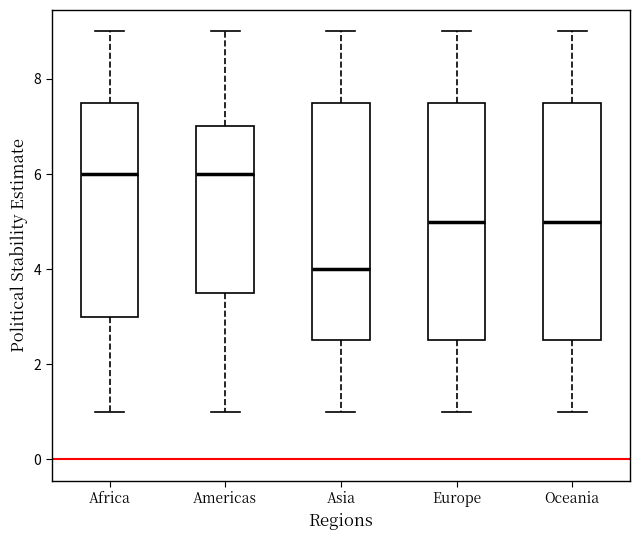

Reading left to right, read every box against the y-axis: the position of its median line, the range the box covers, and the ends of its whiskers. The values are not printed on the chart, so give them approximately, as read against the axis.

Africa: median 6.0, box 3.0 to 7.6, whiskers 1.0 to 9.0
Americas: median 6.0, box 3.6 to 7.0, whiskers 1.0 to 9.0
Asia: median 4.0, box 2.6 to 7.6, whiskers 1.0 to 9.0
Europe: median 5.0, box 2.6 to 7.6, whiskers 1.0 to 9.0
Oceania: median 5.0, box 2.6 to 7.6, whiskers 1.0 to 9.0